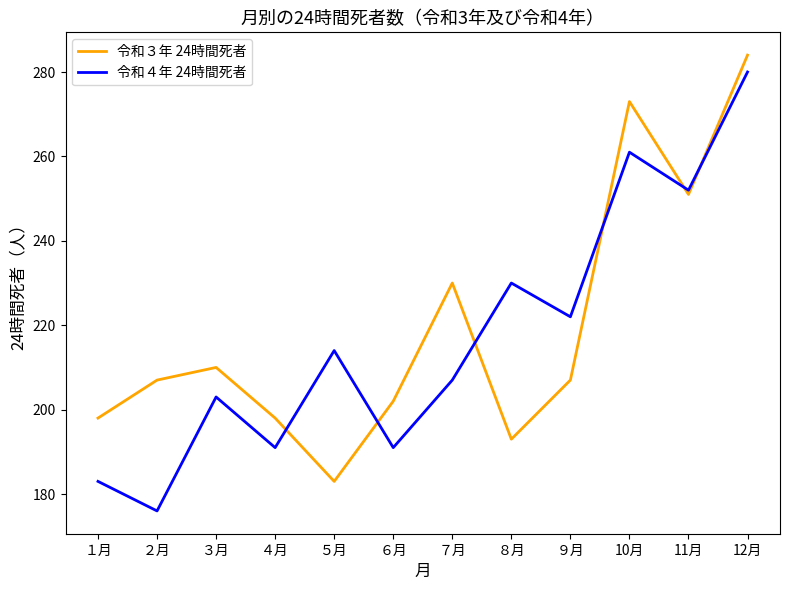

What is the average value of the 令和３年 24時間死者 series?

220